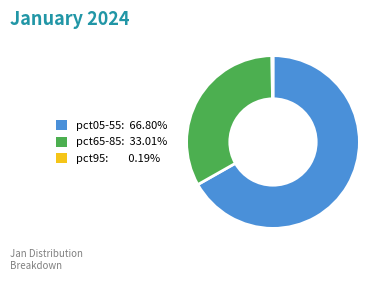

Is there a majority slice in this chart?

Yes